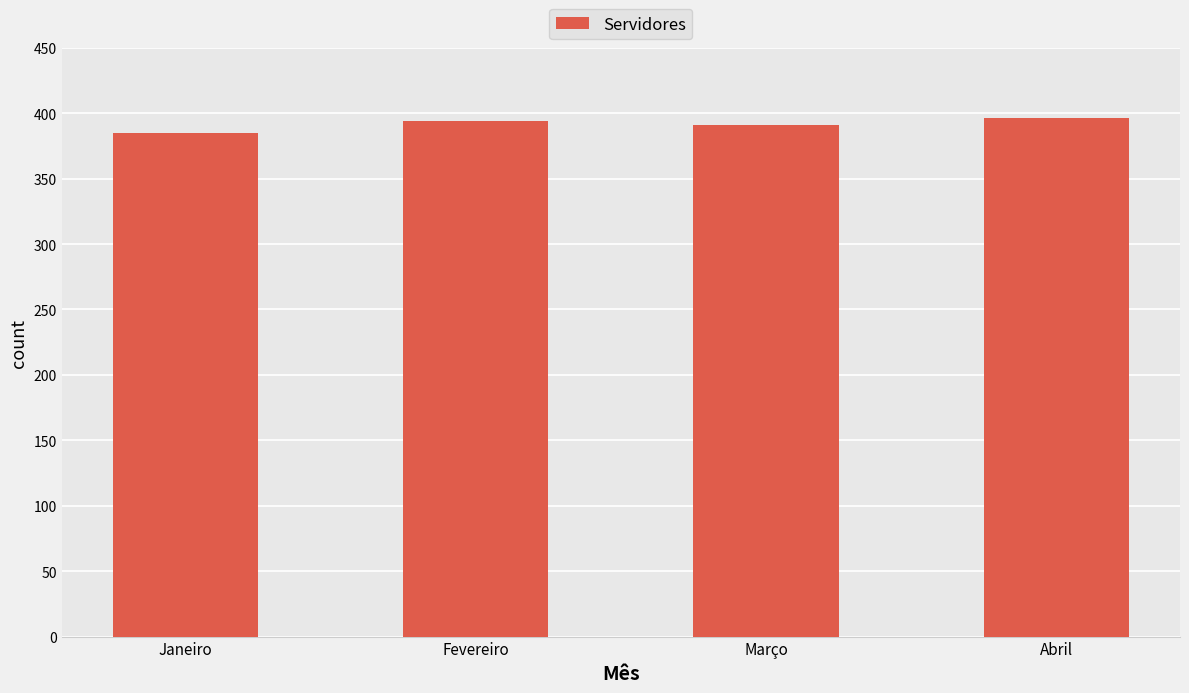

Reading left to right, what are all the values shown in this chart?

385	394	391	396